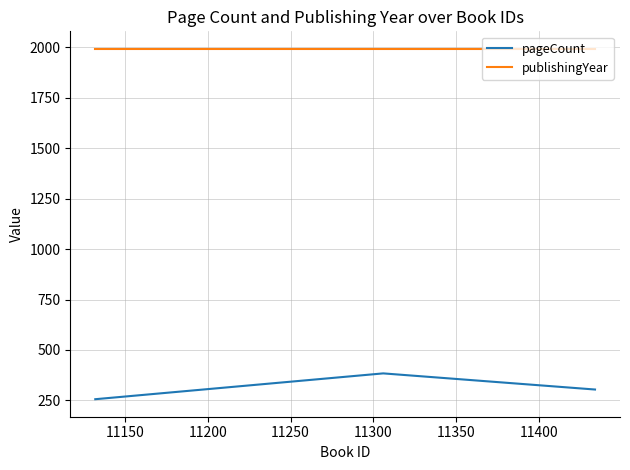

Does the chart have visible grid lines?

Yes